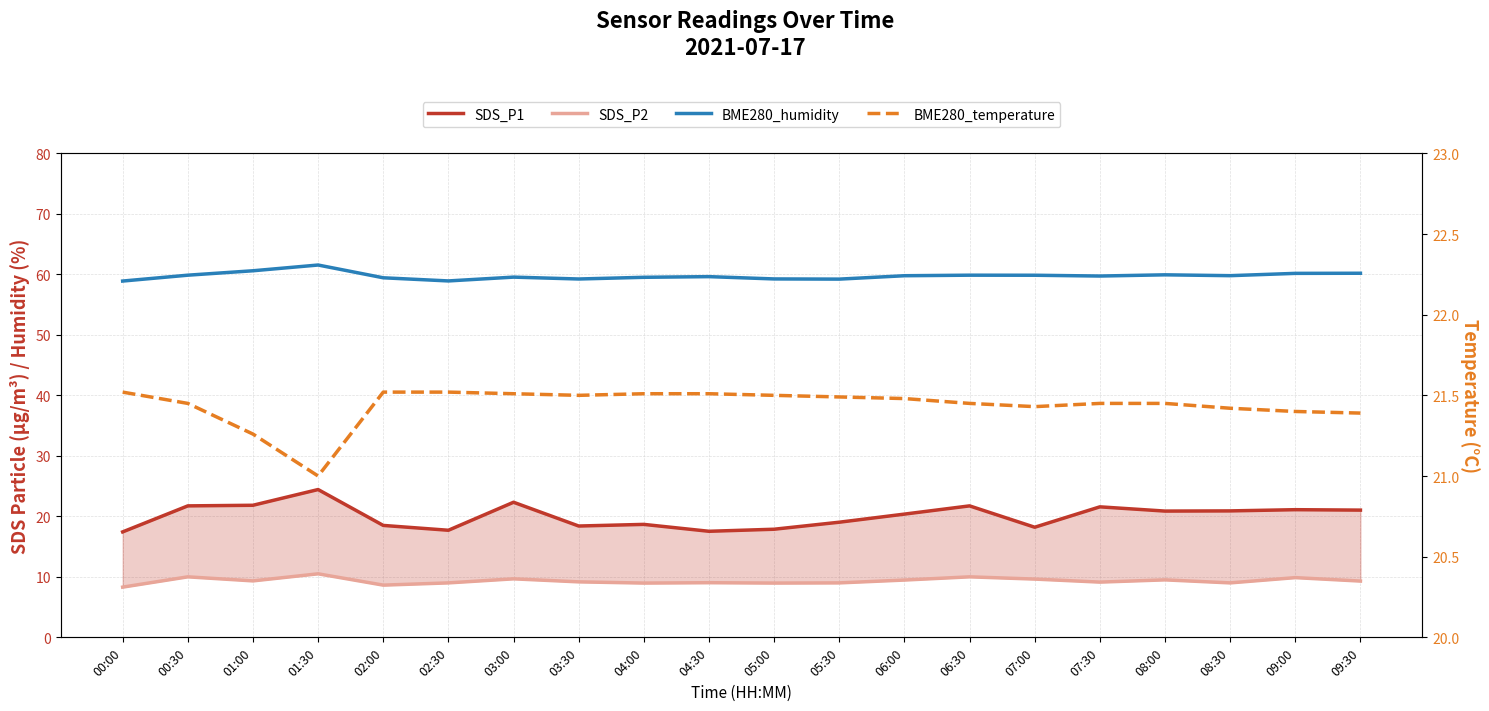

How many interior local peaks does the SDS_P2 series have?

7